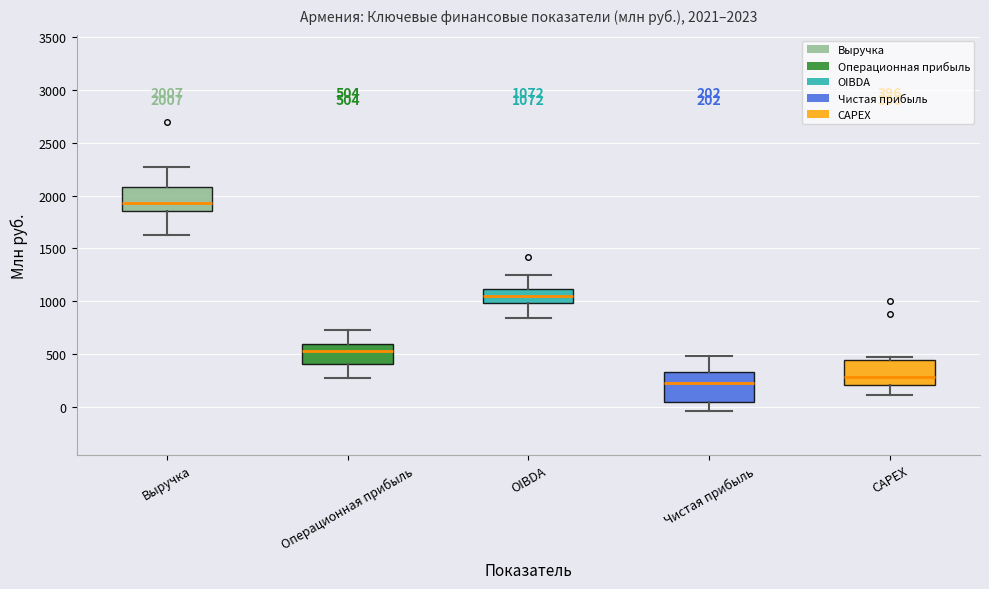

Which box has the lowest median line?

Чистая прибыль